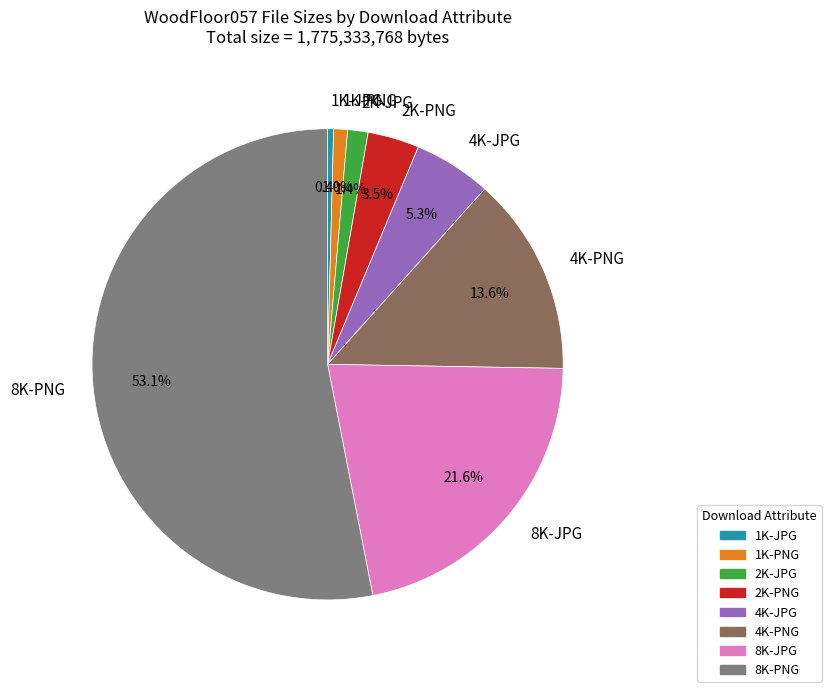

Which has a higher value, 1K-JPG or 4K-JPG?

4K-JPG